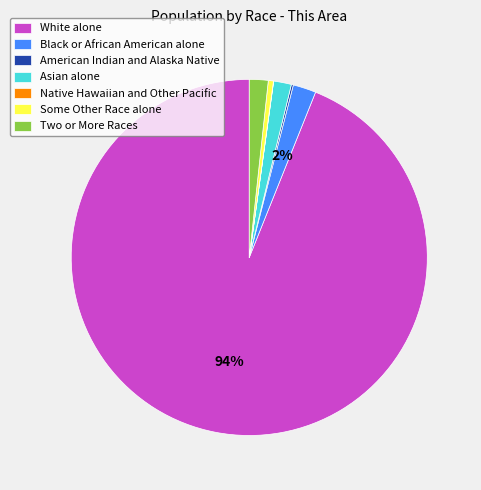

Is the sum of Asian alone and Some Other Race alone greater than half?

No